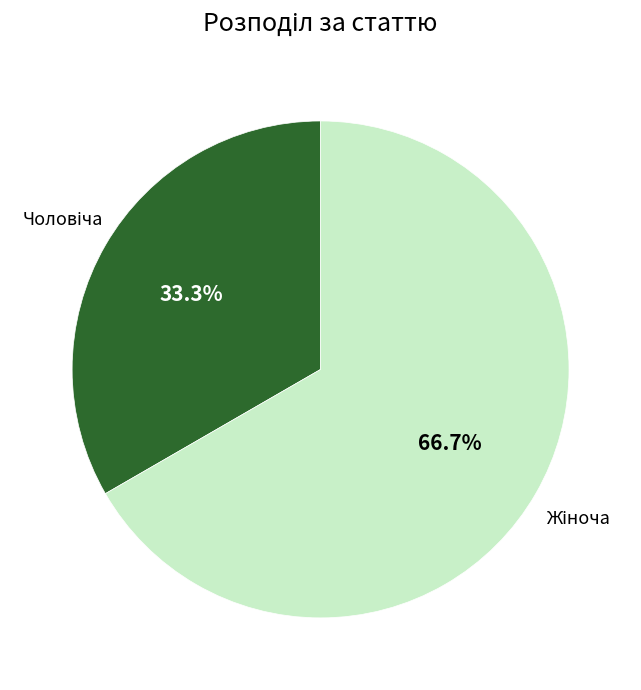

Is there a majority slice in this chart?

Yes